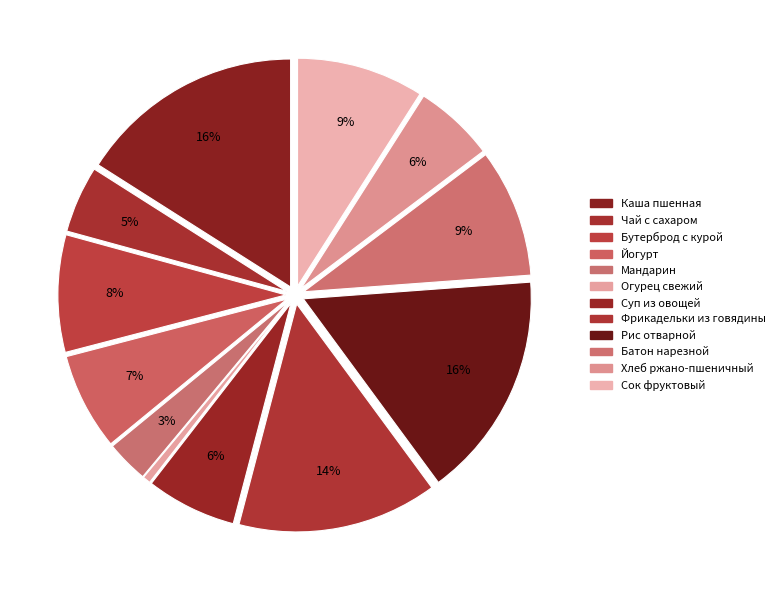

Count the number of slices in the pie.

12